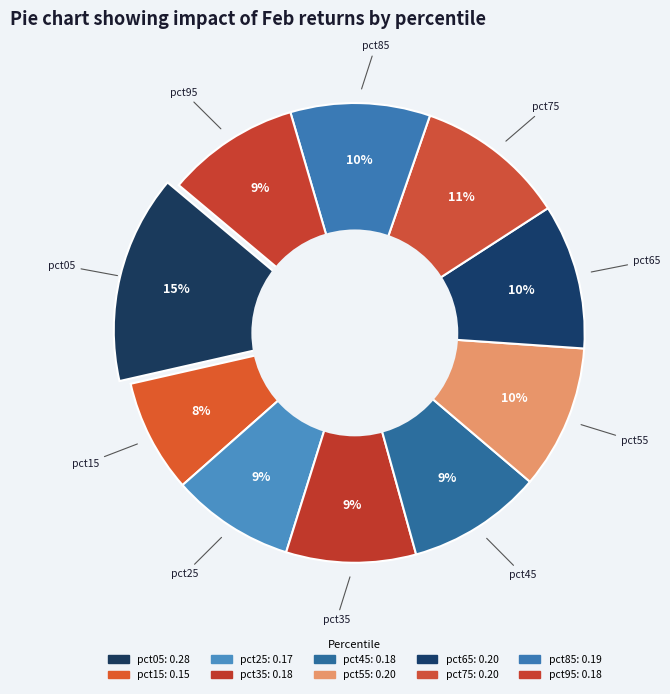

Count the number of slices in the pie.

10